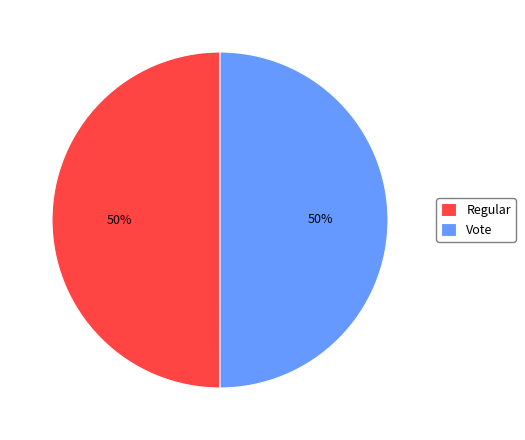

True or false: Vote accounts for 50% of the total.

True